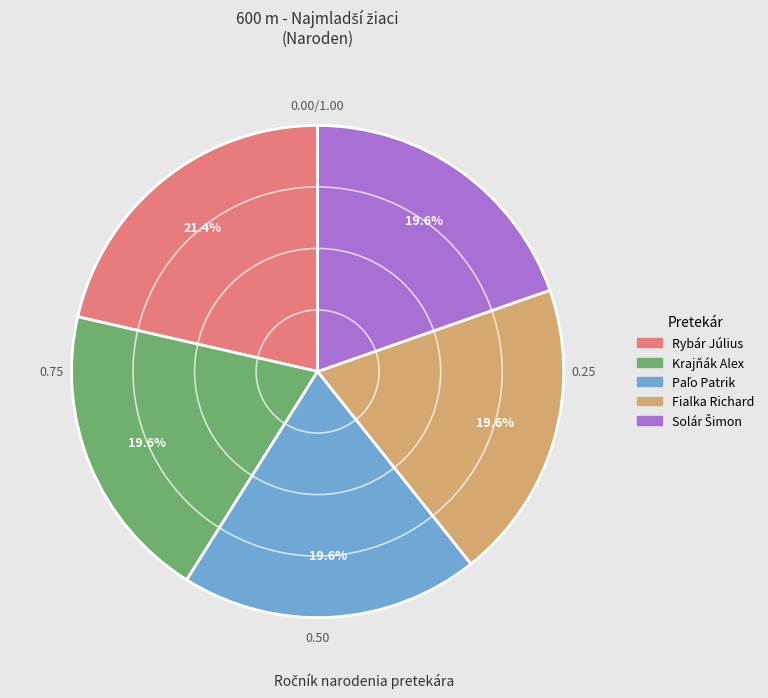

What is the ratio of the value at Rybár Július to the value at Fialka Richard?

1.1